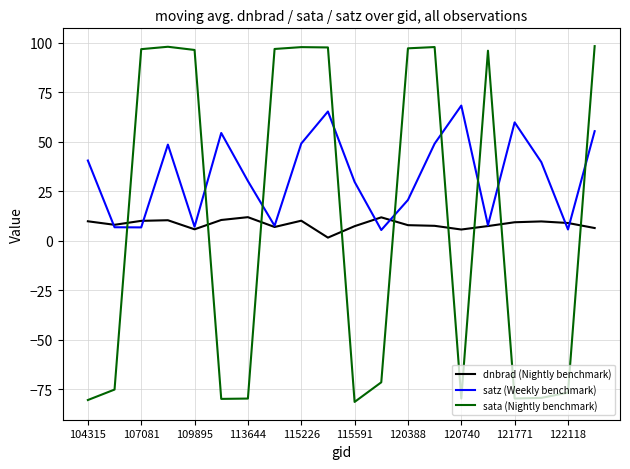

Rank the series by their maximum value, from highest to lowest.

sata (Nightly benchmark), satz (Weekly benchmark), dnbrad (Nightly benchmark)